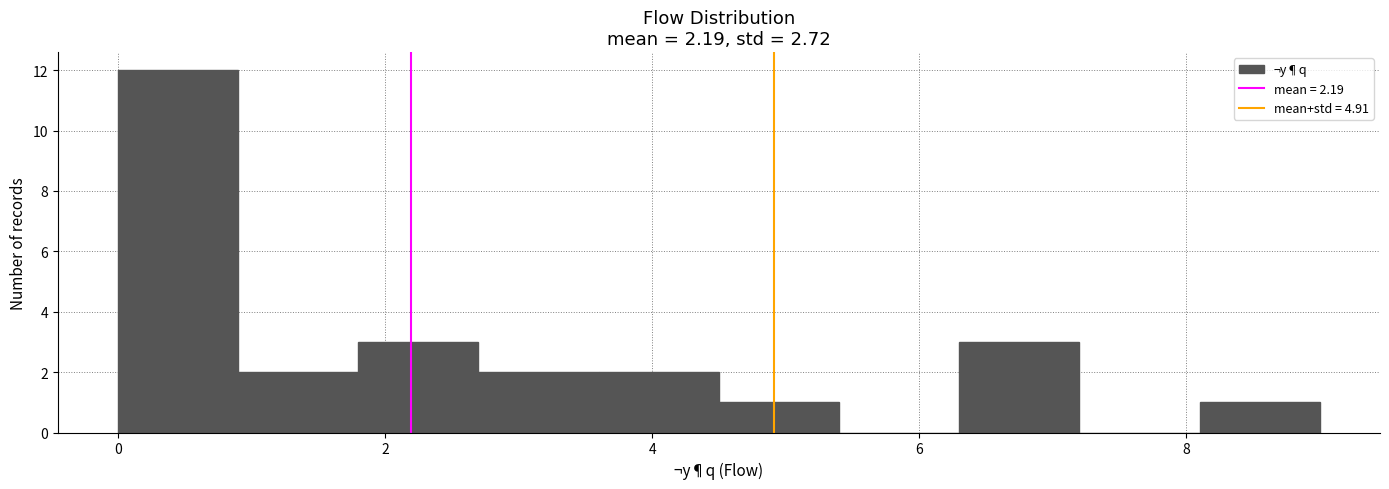

Reading left to right, transcribe this chart: for each bar, give the range it covers on the x-axis and its height. Neither the bar edges nor the heights are printed on the chart, so give them approximately, as read against the axes.

0.0 to 0.9: 12
0.9 to 1.8: 2
1.8 to 2.7: 3
2.7 to 3.6: 2
3.6 to 4.5: 2
4.5 to 5.4: 1
5.4 to 6.3: 0
6.3 to 7.2: 3
7.2 to 8.1: 0
8.1 to 9.0: 1